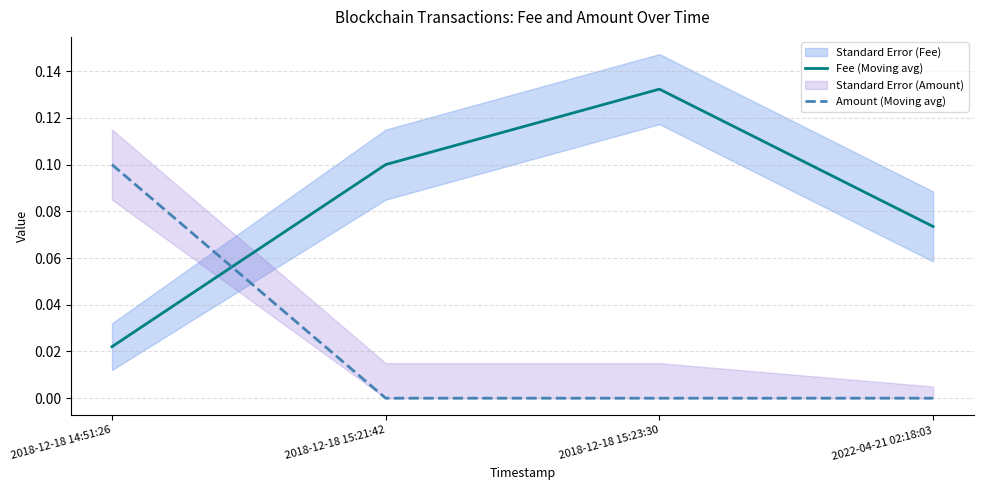

Which series has the largest range (max minus min)?

Fee (Moving avg)